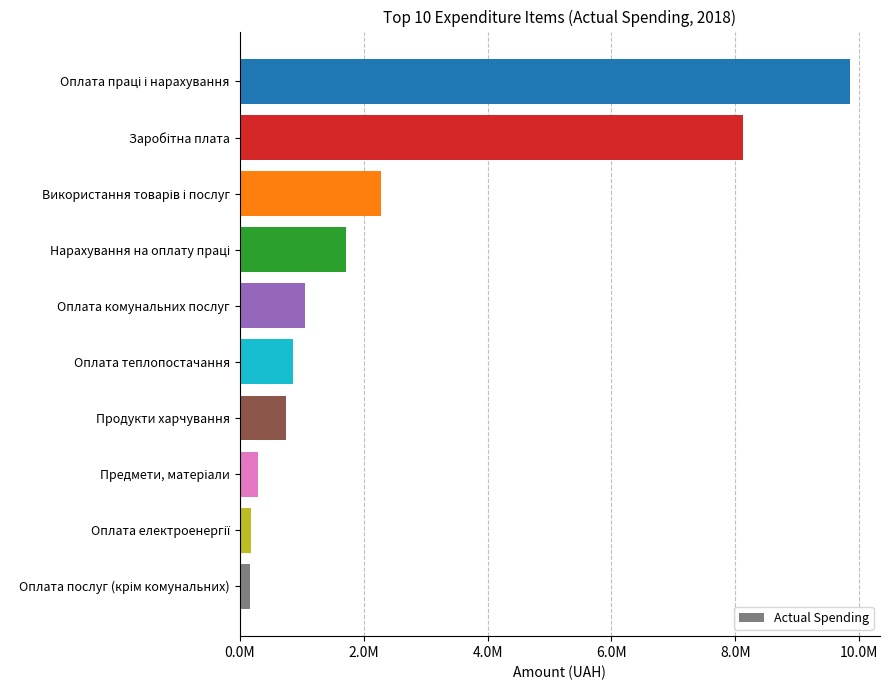

Are the bars horizontal?

Yes